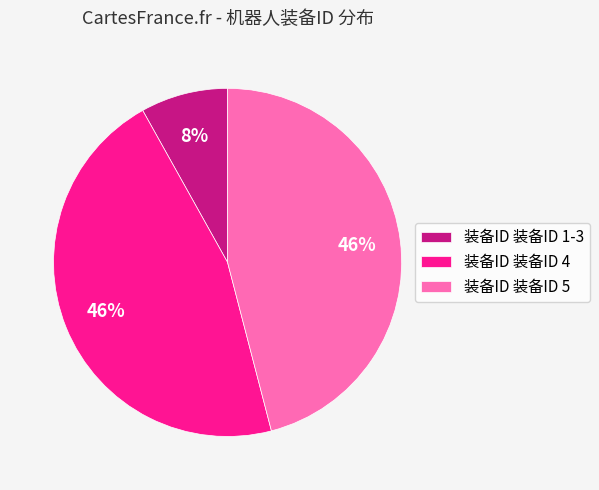

Do 装备ID 装备ID 4 and 装备ID 装备ID 5 together represent more than half of the pie?

Yes